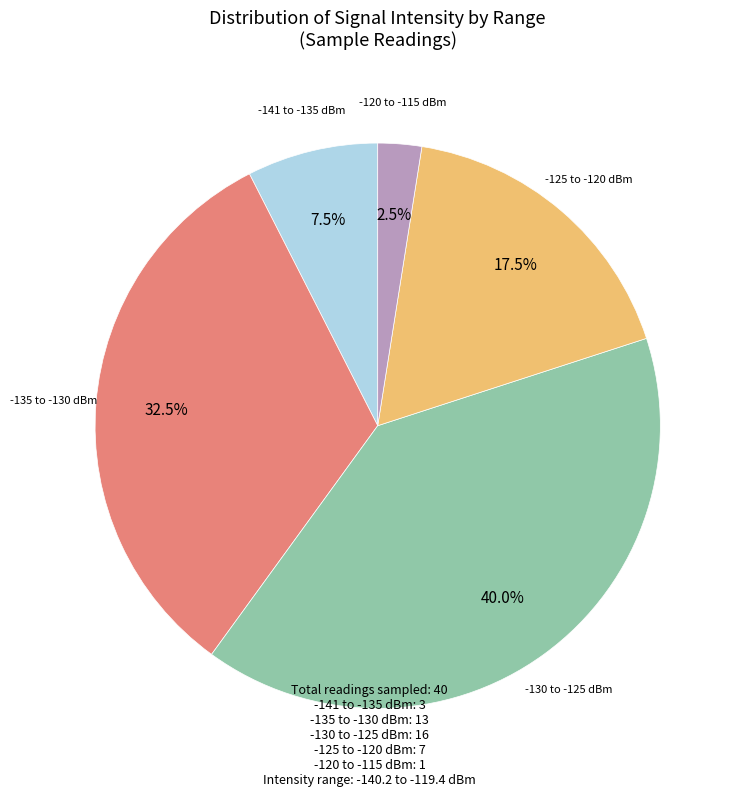

Is there a majority slice in this chart?

No